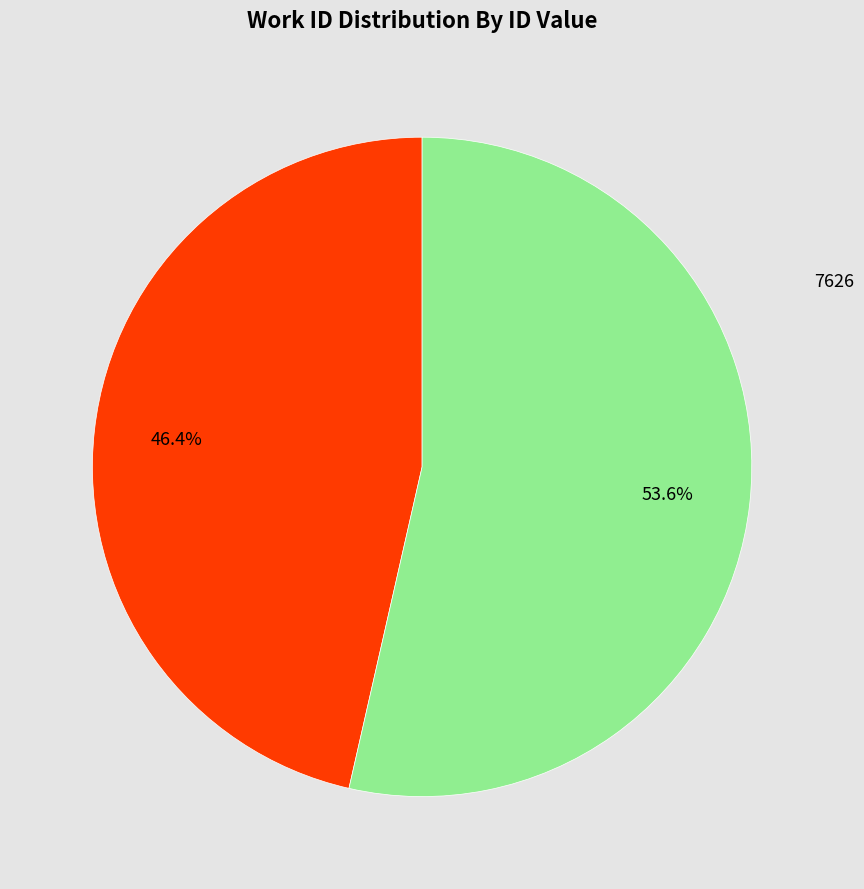

Is there a majority slice in this chart?

Yes